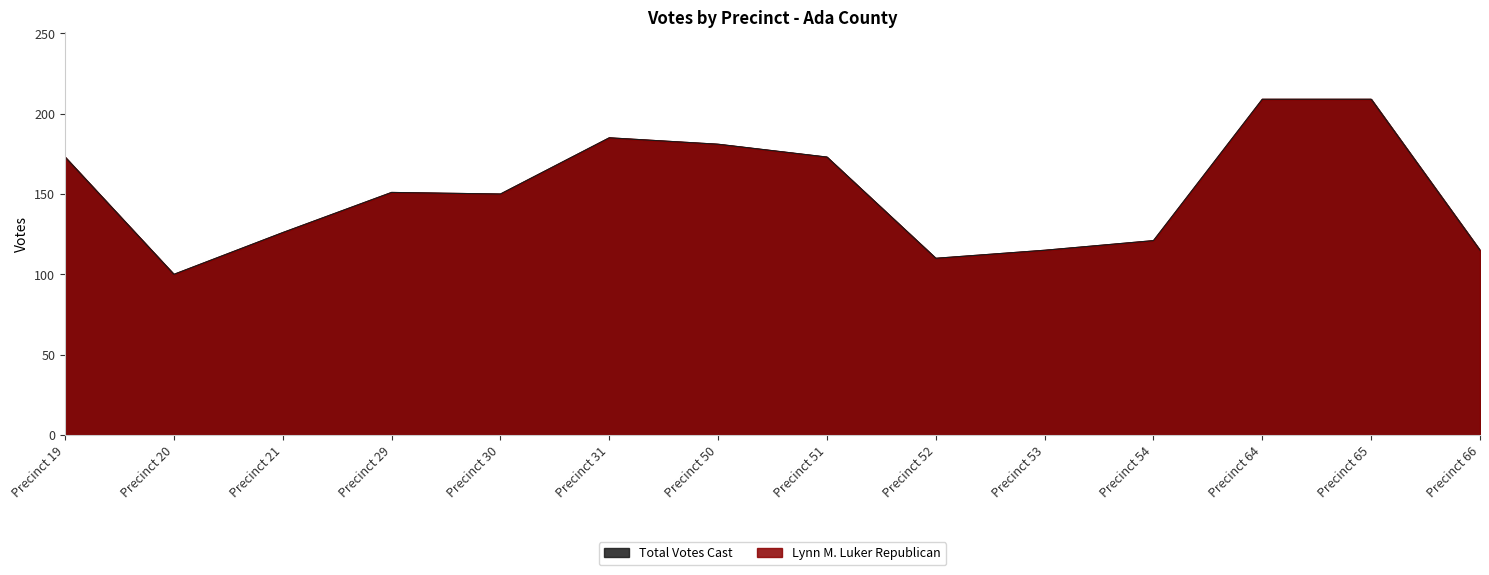

Read the Lynn M. Luker Republican value at Precinct 51.

173